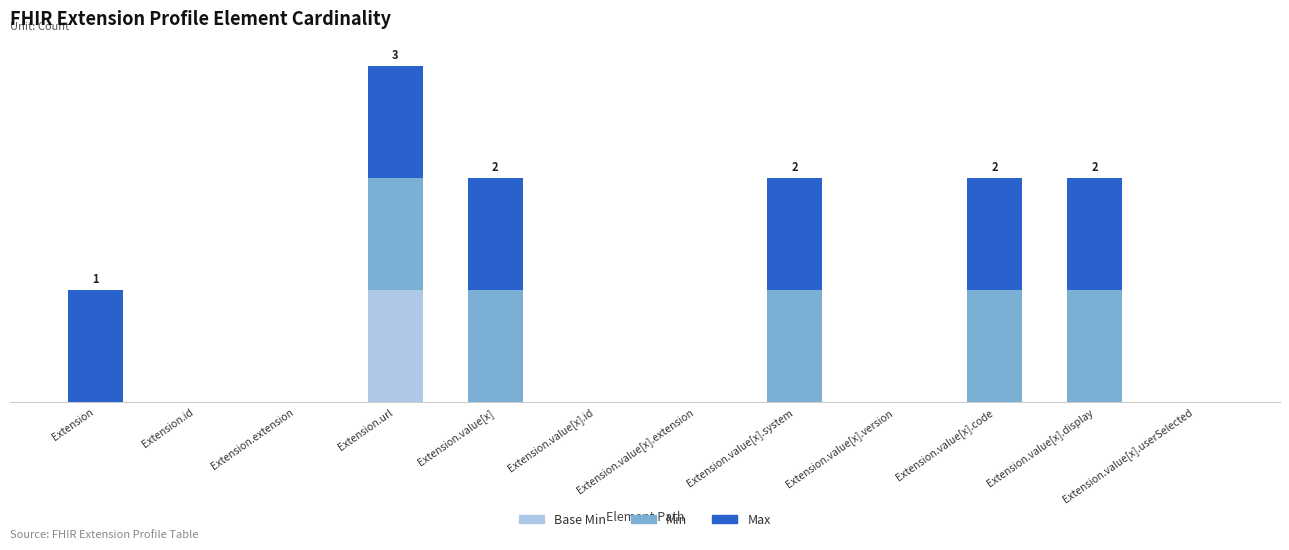

What is the sum of the Base Min values at Extension.value[x].code and Extension.url?

1